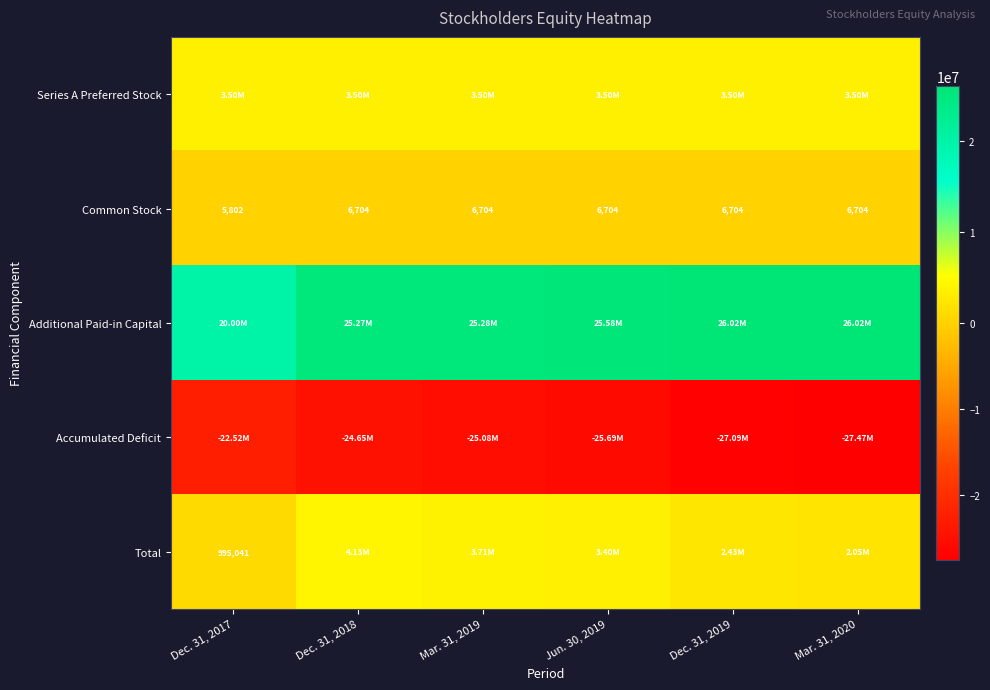

How many values in the Common Stock series are below 6704?

1